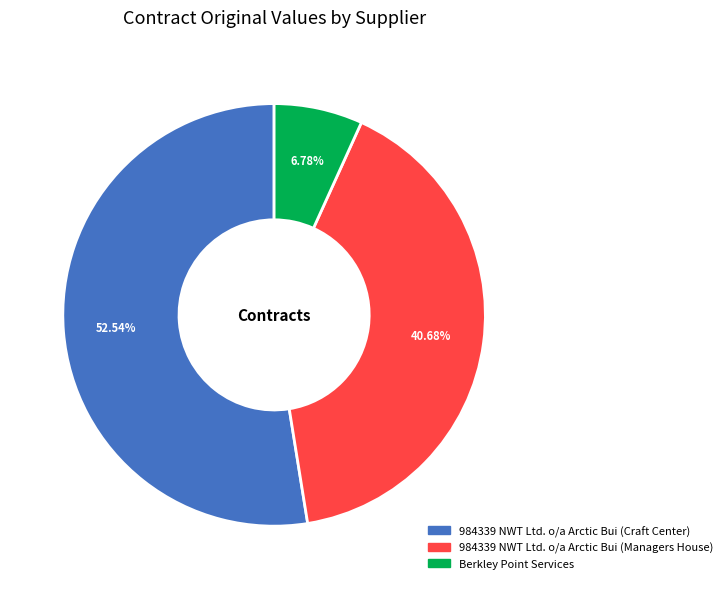

True or false: 984339 NWT Ltd. o/a Arctic Bui (Craft Center) accounts for 53% of the total.

True